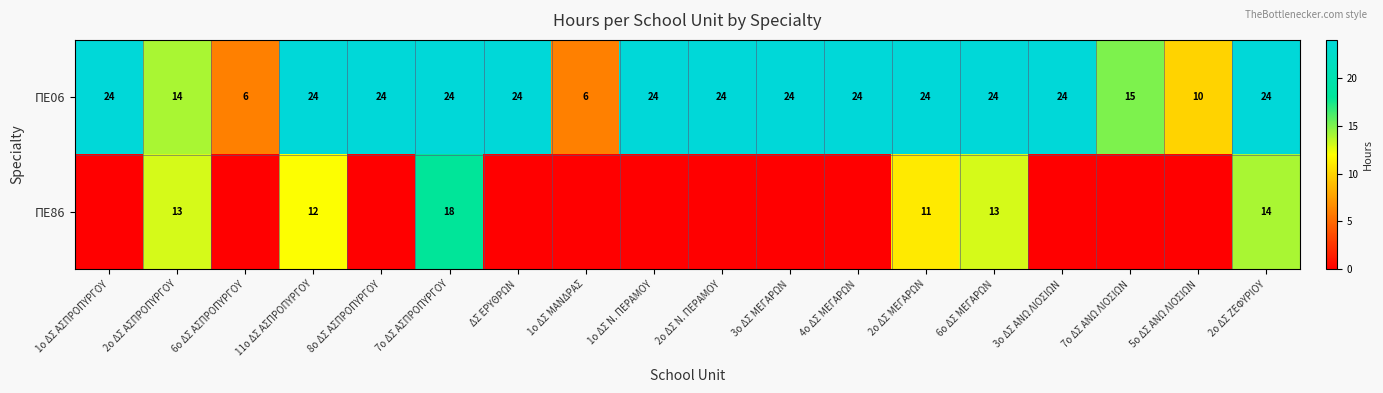

Where is ΠΕ06 nearest to the value 15?

7ο ΔΣ ΑΝΩ ΛΙΟΣΙΩΝ